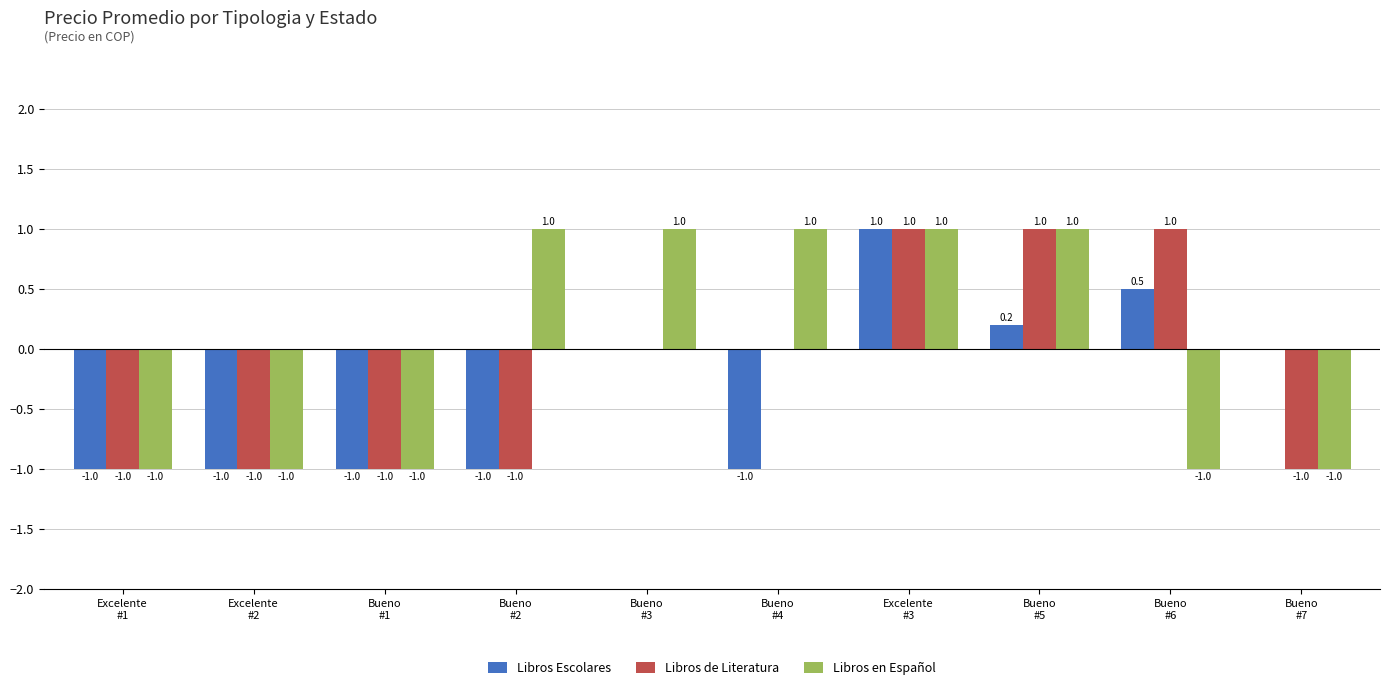

Does the chart contain stacked bars?

No